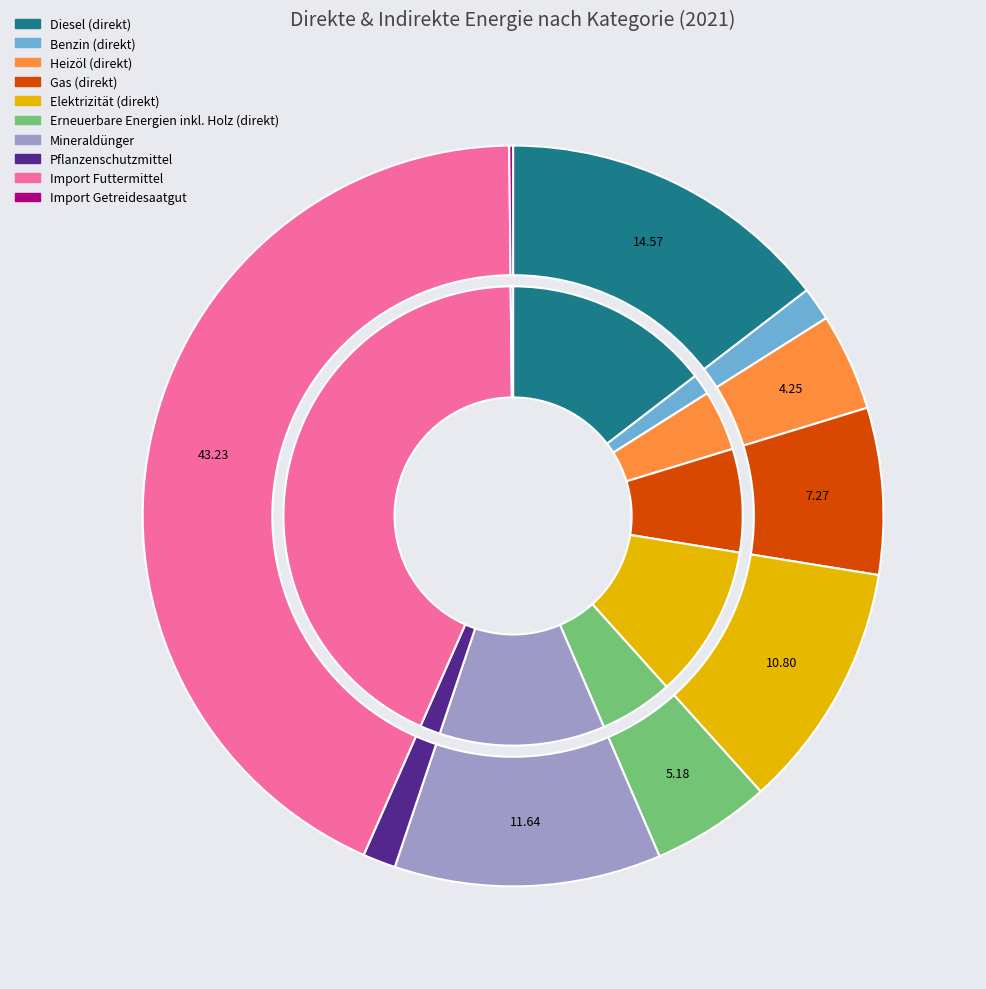

Is there a majority slice in this chart?

No